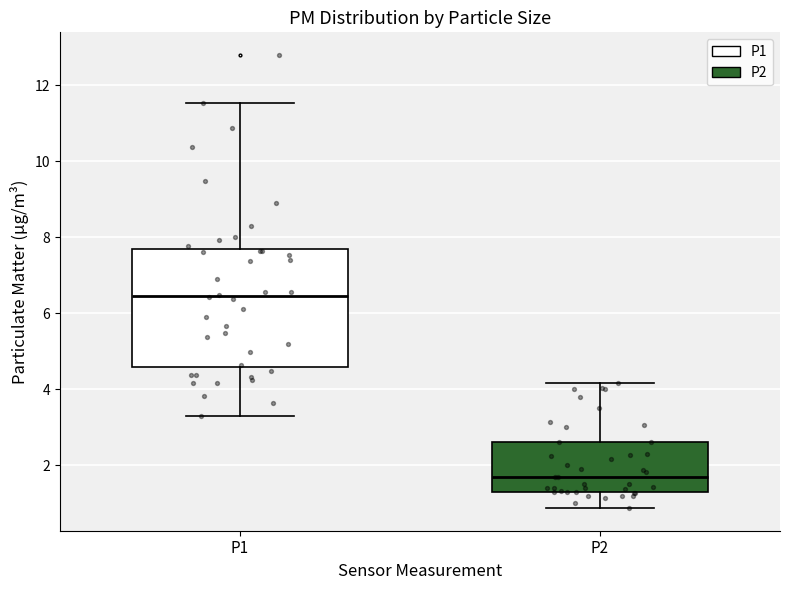

Reading left to right, transcribe this box plot: for each box, give where its median line is, the range the box spans, and where its two whiskers end, as read against the y-axis. The values are not printed on the chart, so give them approximately, as read against the axis.

P1: median 6.4, box 4.6 to 7.6, whiskers 3.4 to 11.6
P2: median 1.8, box 1.4 to 2.6, whiskers 0.8 to 4.2